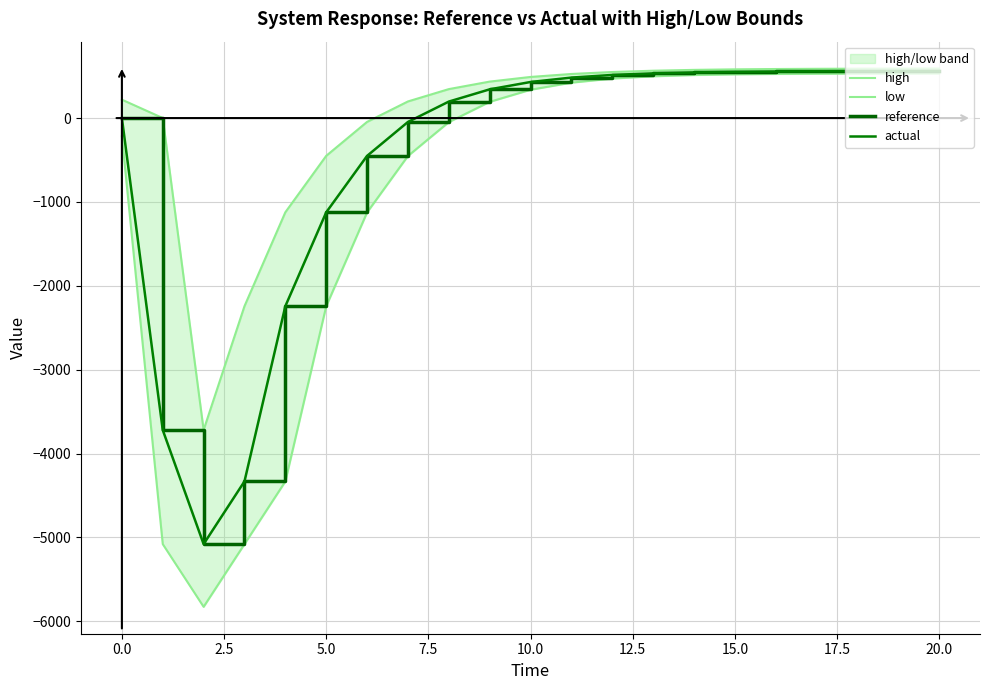

Reading left to right, transcribe all the data shown in this chart.

high: 219.5	0.2	-3718.7	-2242.2	-1122.8	-450.3	-45.5	198.1	345.2	434.7	490.2	525.7	549.1	564.5	574.6	580.9	584.8	587.2	588.6	589.5	590.0
low: -219.5	-5078.8	-5826.4	-5079.0	-4331.9	-2243.4	-1124.8	-452.0	-48.3	193.5	337.6	422.4	471.1	498.3	513.1	521.3	525.9	528.5	530.1	531.0	531.5
reference: 0.0	-3719.1	-5078.5	-4331.1	-2242.8	-1123.8	-451.0	-46.6	196.4	342.3	430.0	482.6	514.2	533.1	544.5	551.3	555.4	557.9	559.4	560.2	560.8
actual: 0.0	-3719.1	-5078.4	-4331.1	-2242.7	-1123.8	-450.9	-46.6	196.4	342.3	430.0	482.6	514.2	533.2	544.5	551.3	555.4	557.9	559.4	560.2	560.8